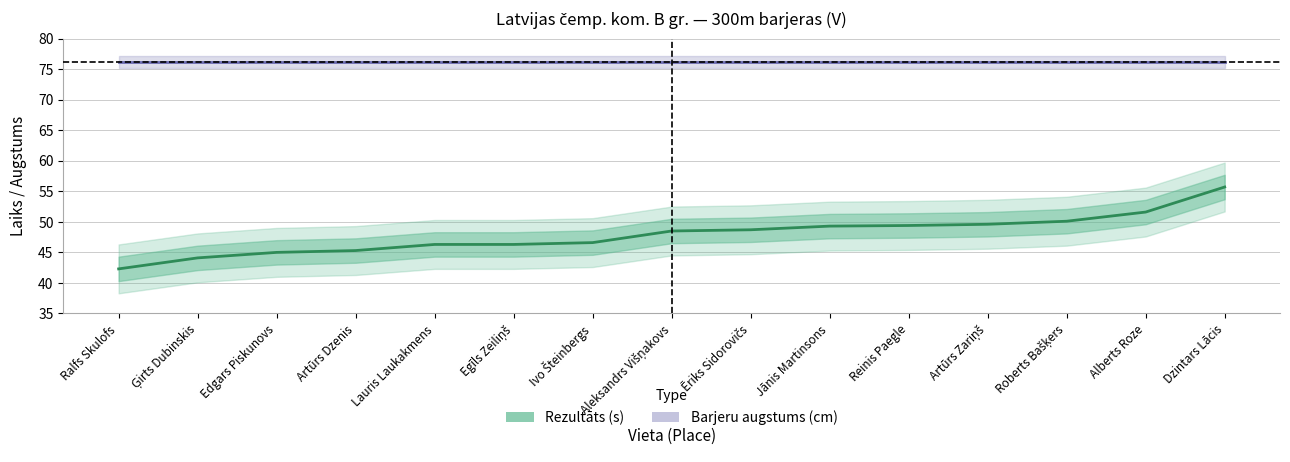

What position from the left is Aleksandrs Višņakovs?

8